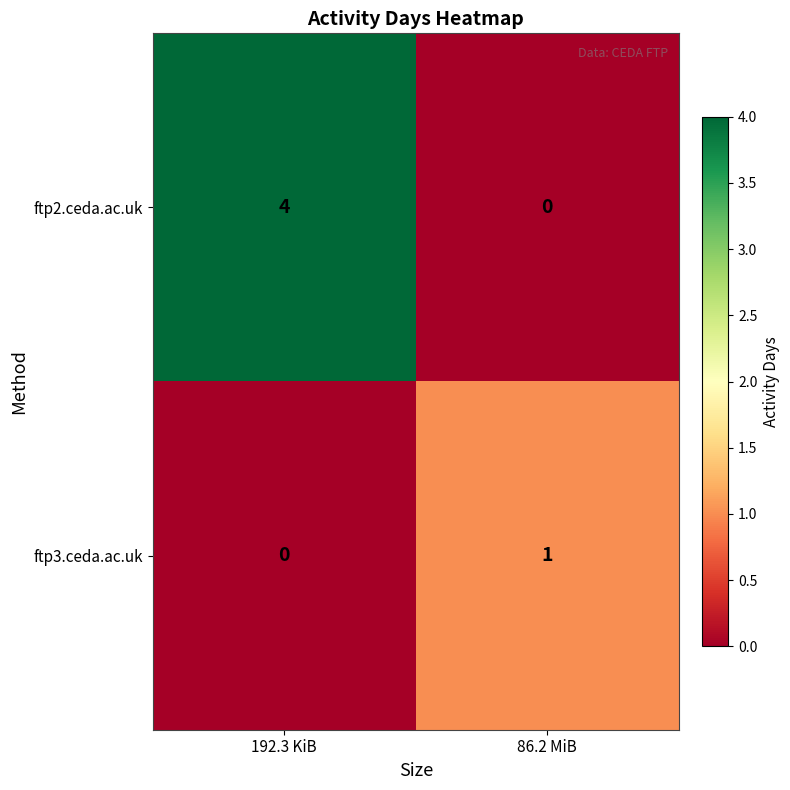

Which series has the largest total across all categories?

ftp2.ceda.ac.uk